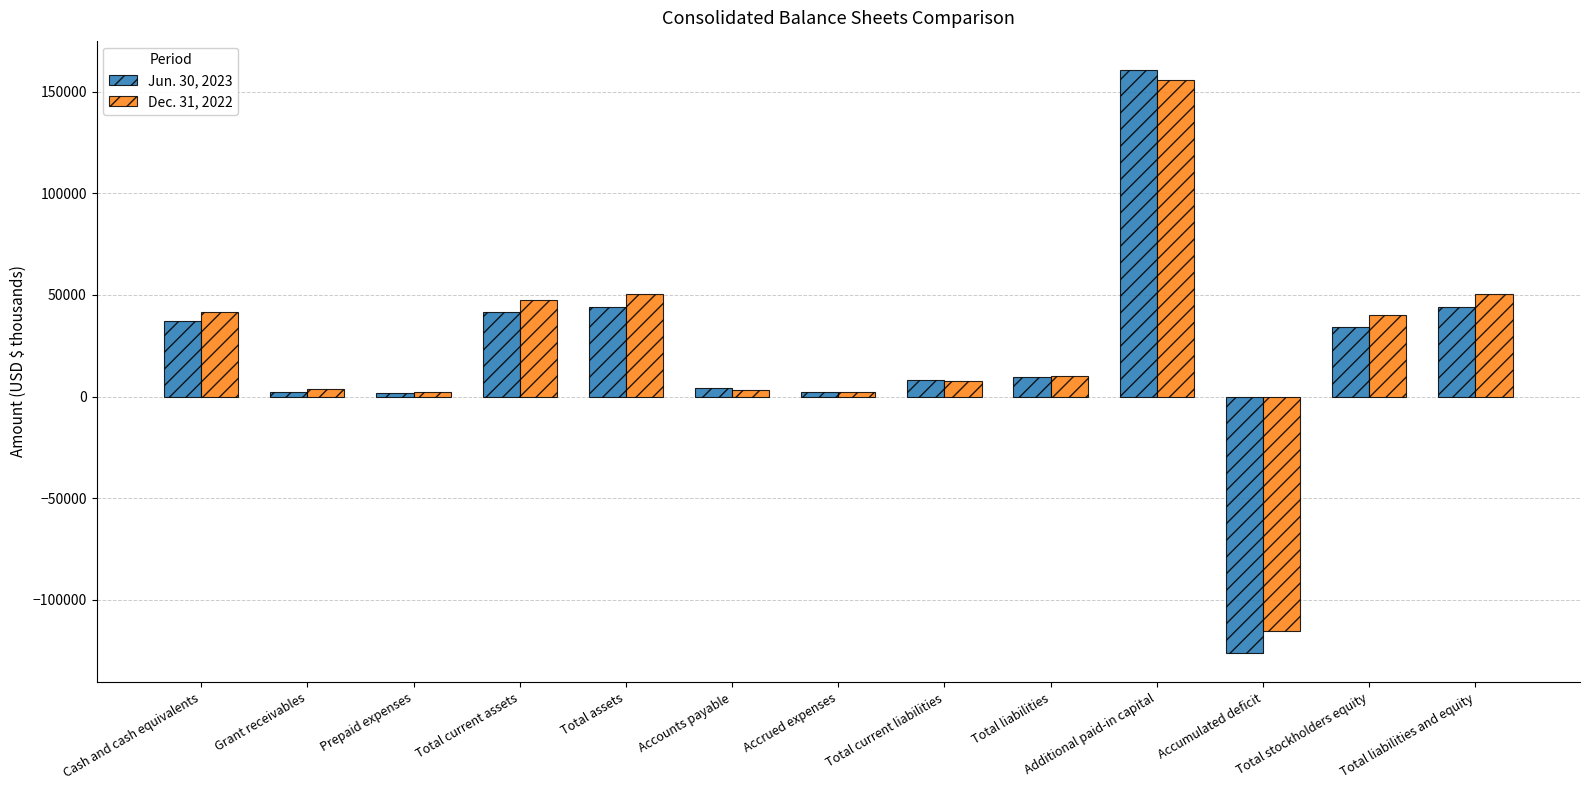

List the series in order of their overall mean, lowest first.

Jun. 30, 2023, Dec. 31, 2022